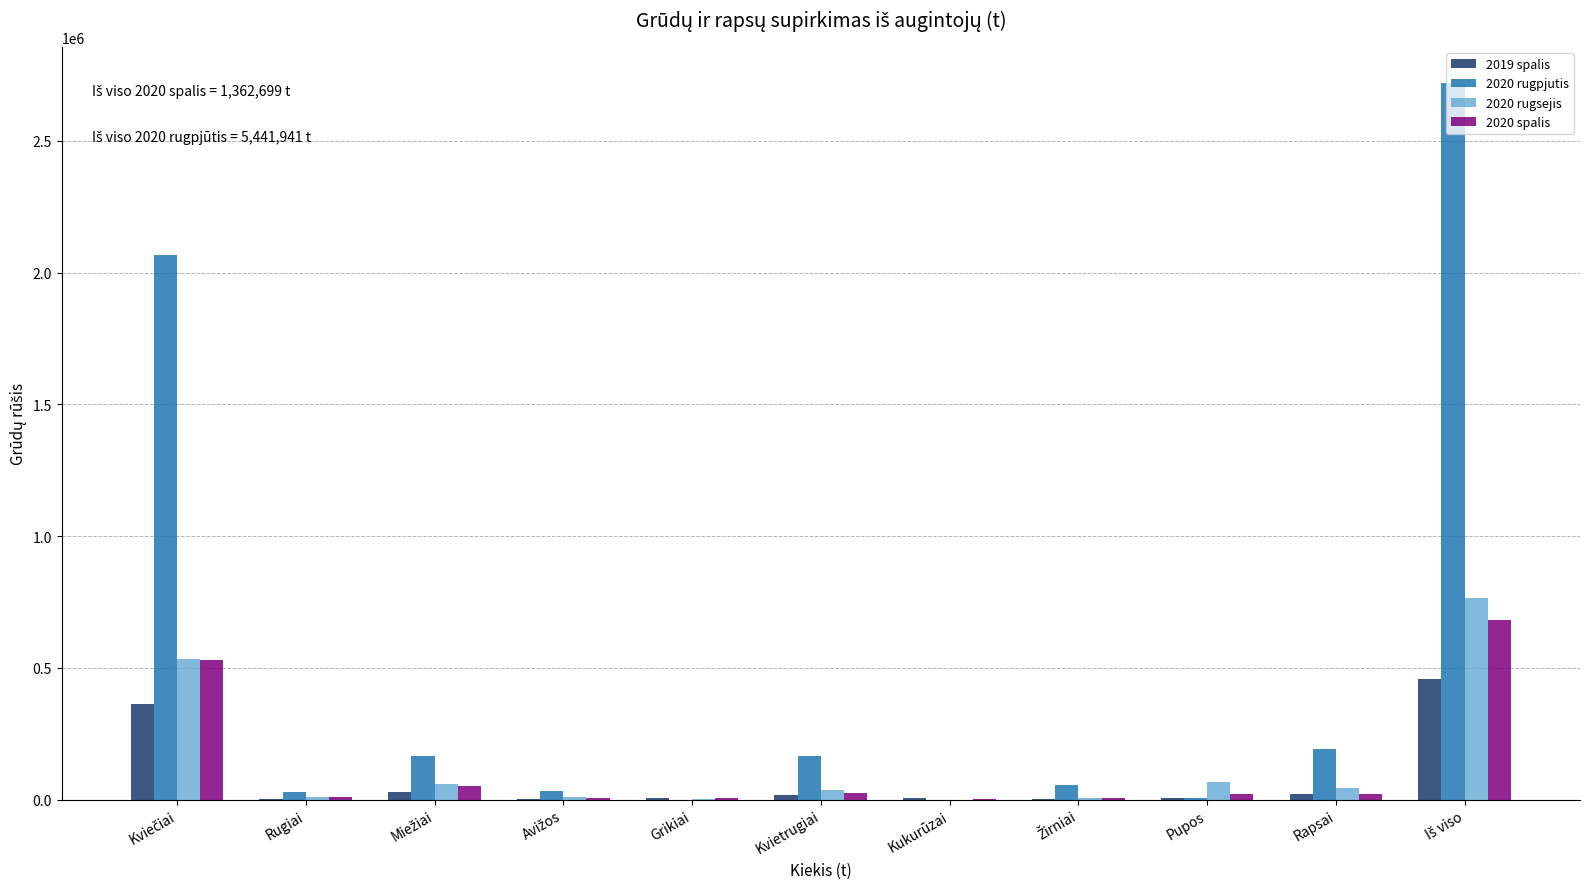

What is the maximum value shown in the chart?

2720974.4